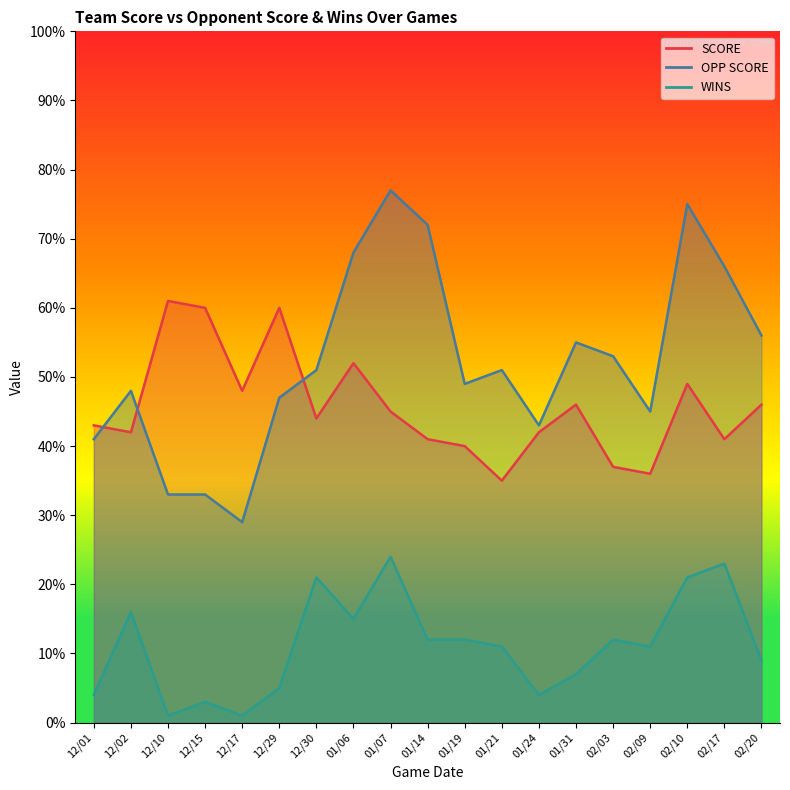

True or false: OPP SCORE and WINS intersect in this chart.

False